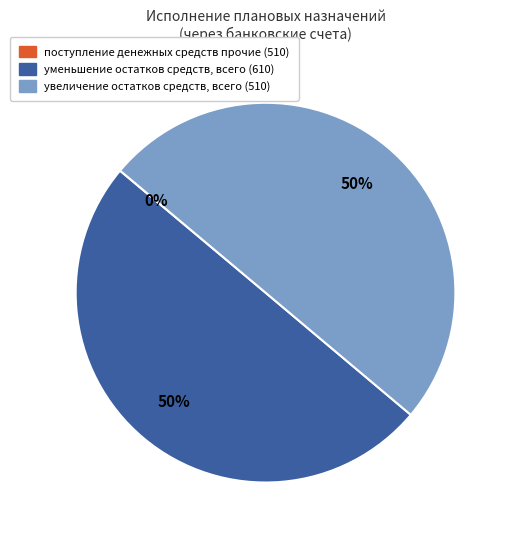

To the nearest percent, what is the difference between the largest and smallest slice percentages?

50%